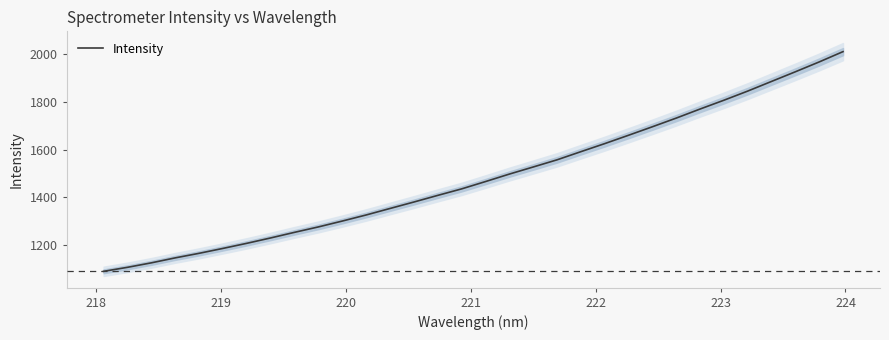

What is the highest value of the Intensity series?

2010.8